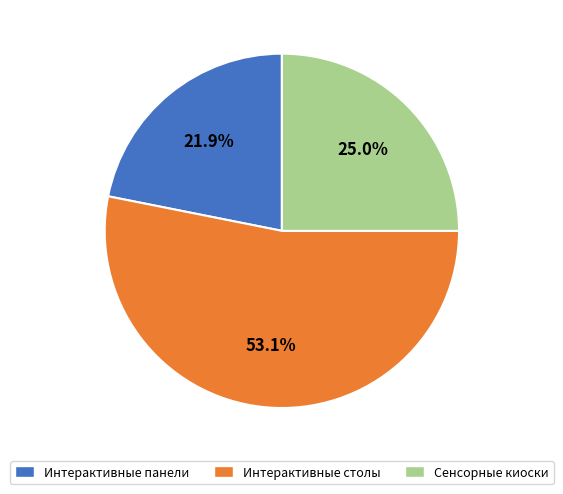

How many slices are in this pie chart?

3